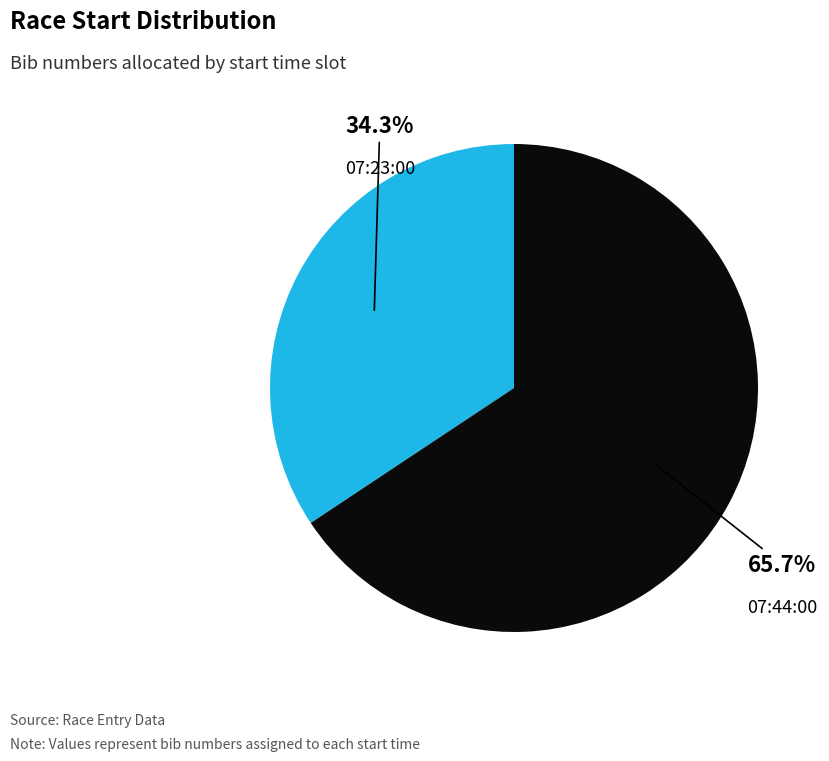

Is there a majority slice in this chart?

Yes